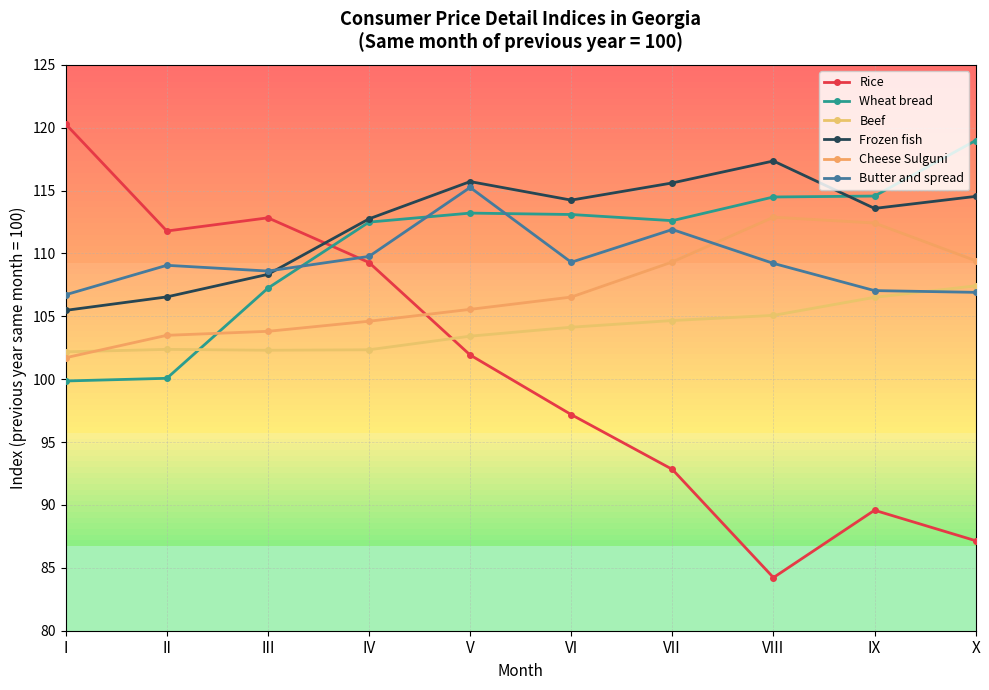

How many values in the Beef series are below 104?

5